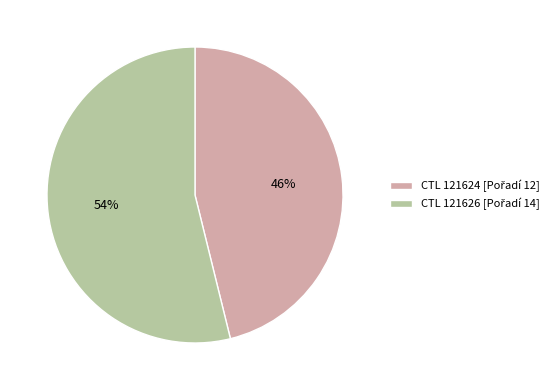

To the nearest percent, what is the difference between the largest and smallest slice percentages?

8%